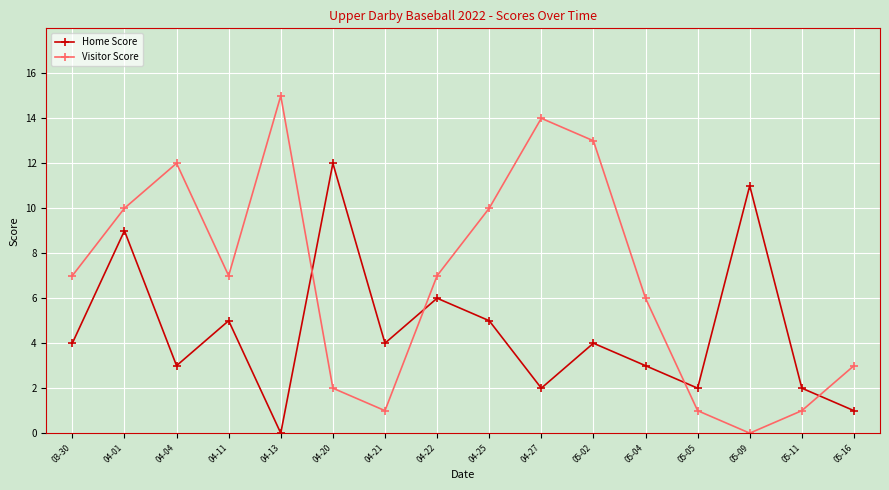

Which category has the highest value in the Visitor Score series?

04-13